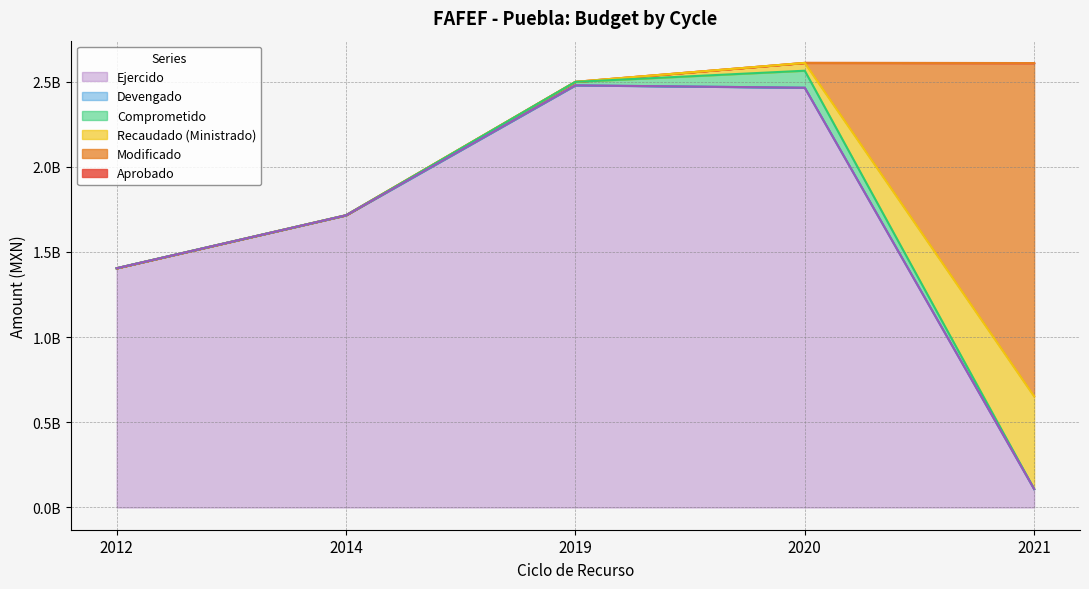

How many lines are shown in the chart?

6